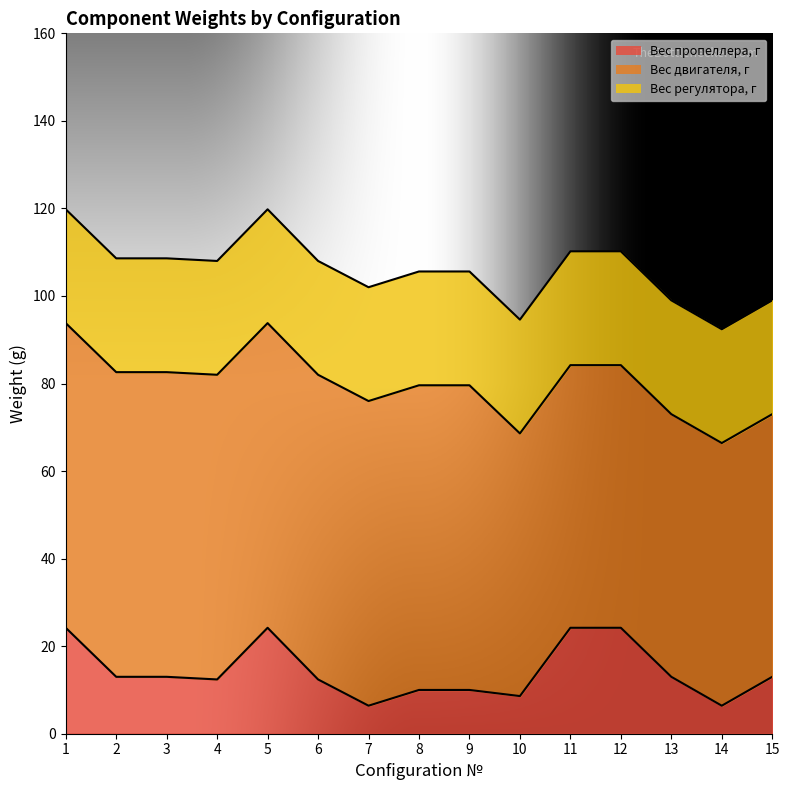

List the series in order of their peak value, lowest first.

Вес пропеллера, г, Вес регулятора, г, Вес двигателя, г